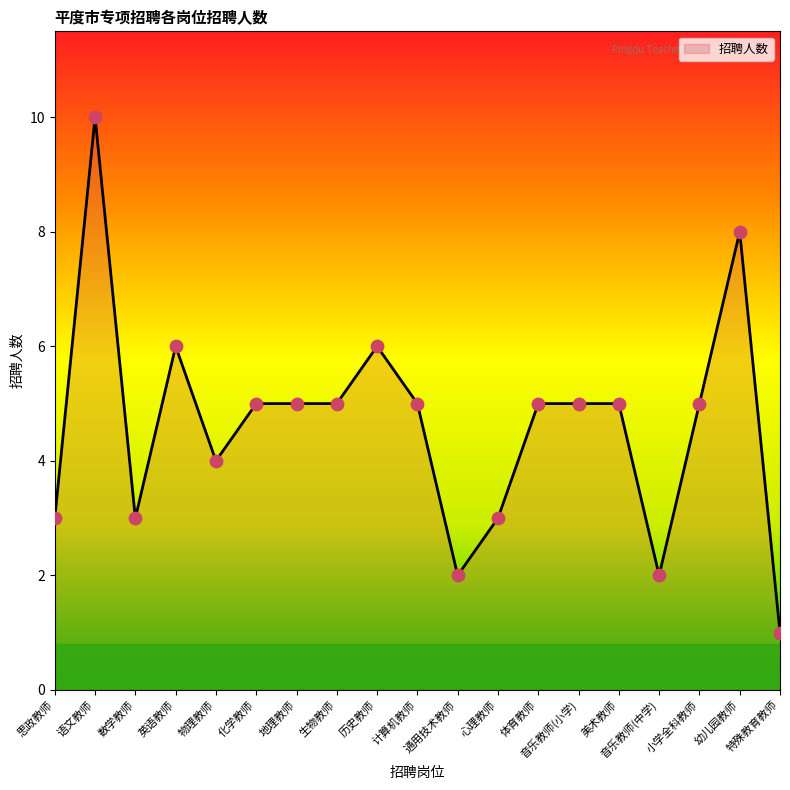

Approximately how many times larger is the value at 美术教师 compared to 数学教师?

1.7